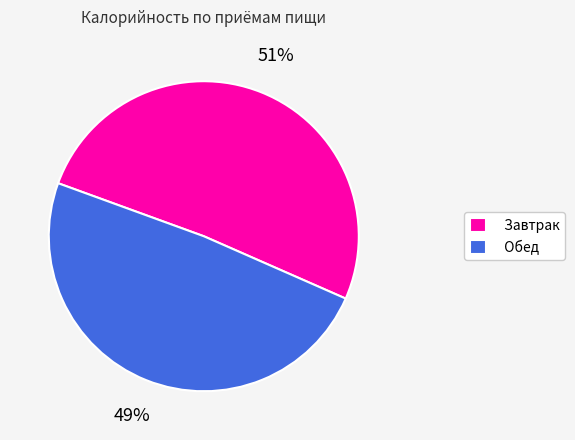

Combined, do Обед and Завтрак account for over 50%?

Yes